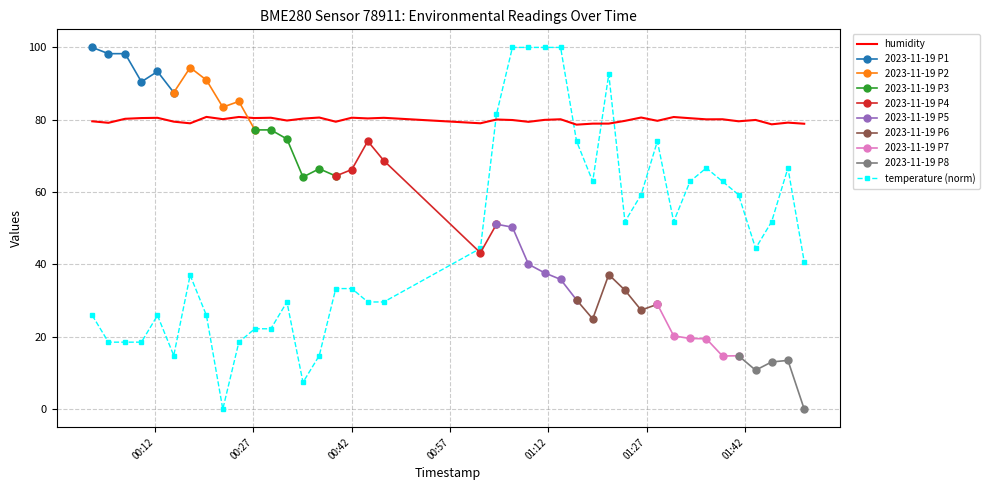

How many times do temperature (norm) and humidity cross each other?

4